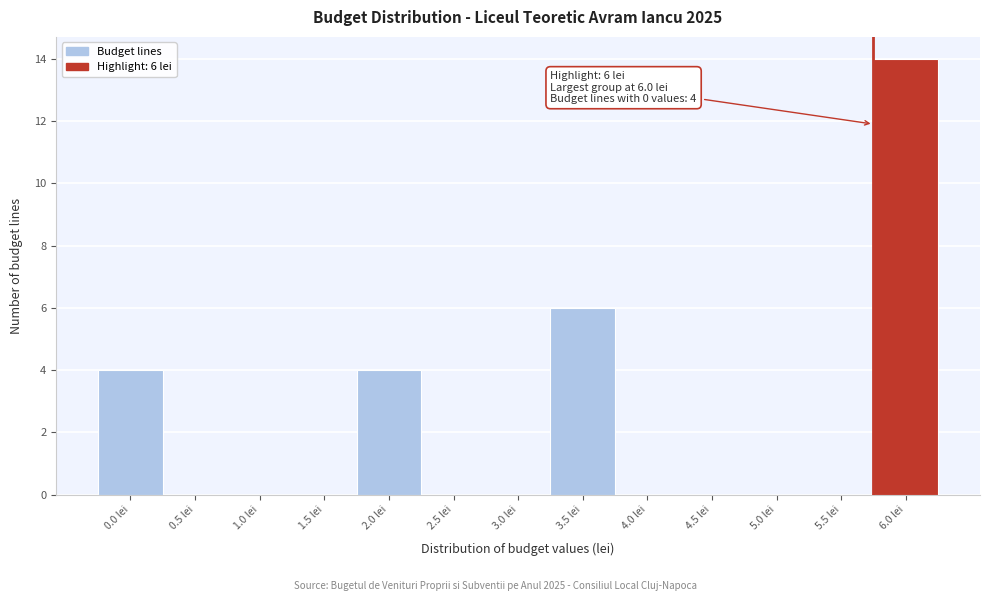

Reading left to right, what are all the values shown in this chart?

0.0 lei=4	0.5 lei=0	1.0 lei=0	1.5 lei=0	2.0 lei=4	2.5 lei=0	3.0 lei=0	3.5 lei=6	4.0 lei=0	4.5 lei=0	5.0 lei=0	5.5 lei=0	6.0 lei=14